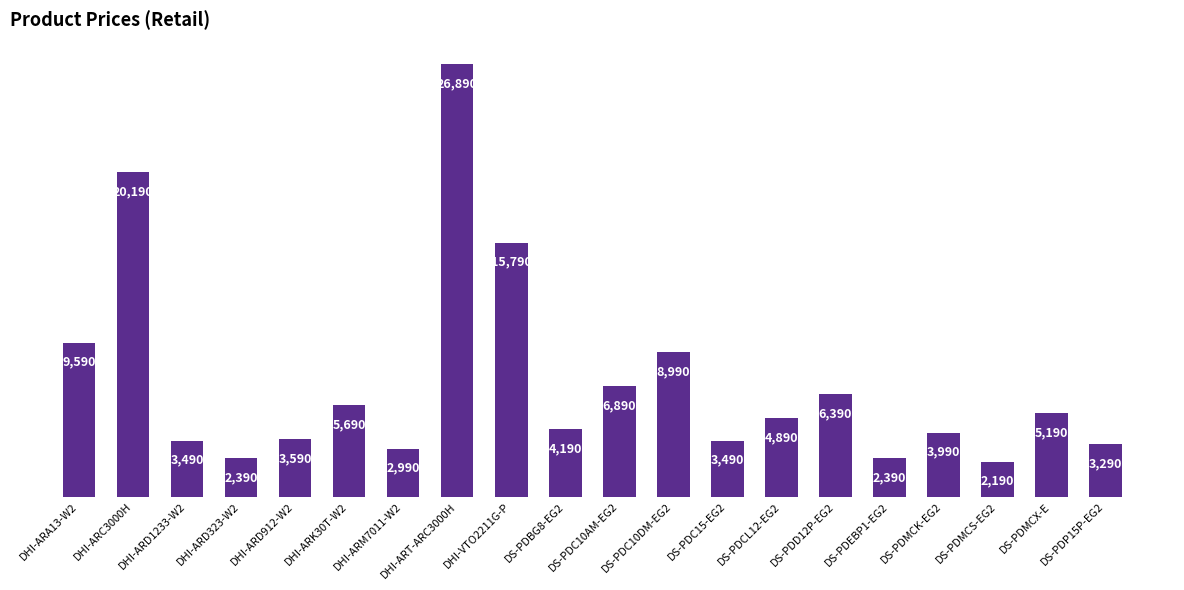

What is the maximum value shown in the chart?

26890